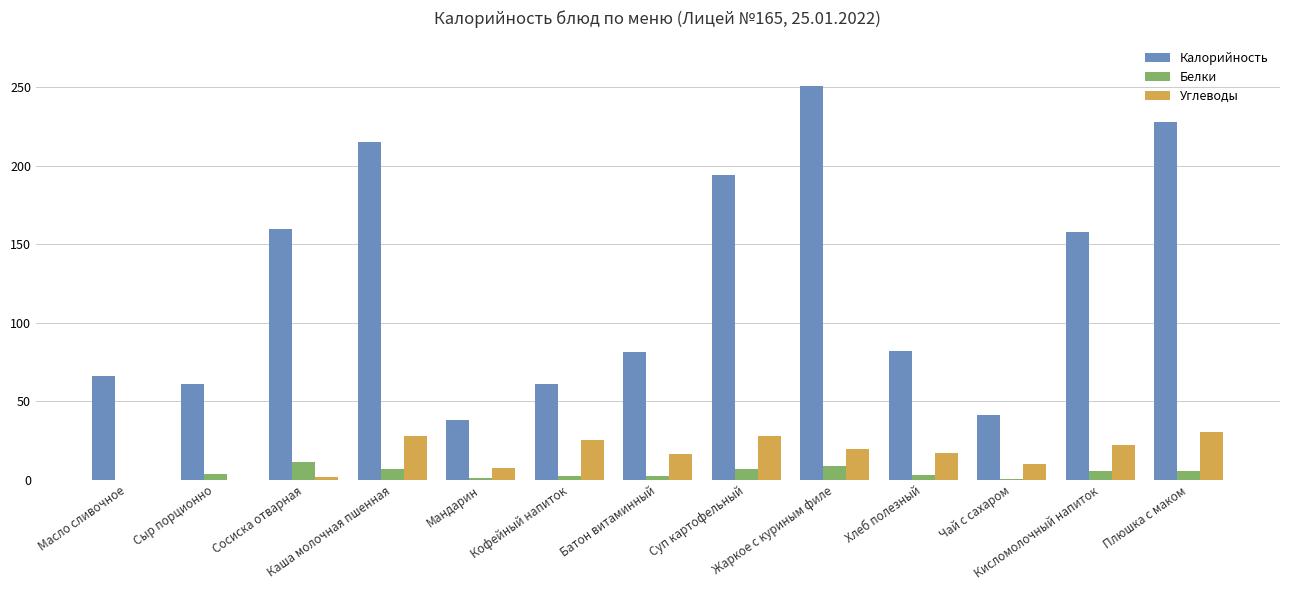

What is the highest value of the Углеводы series?

30.5